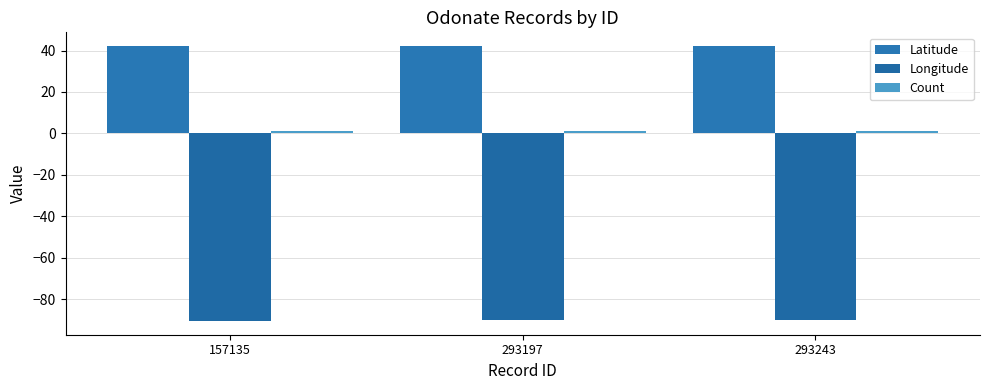

How many distinct data groups are displayed?

3